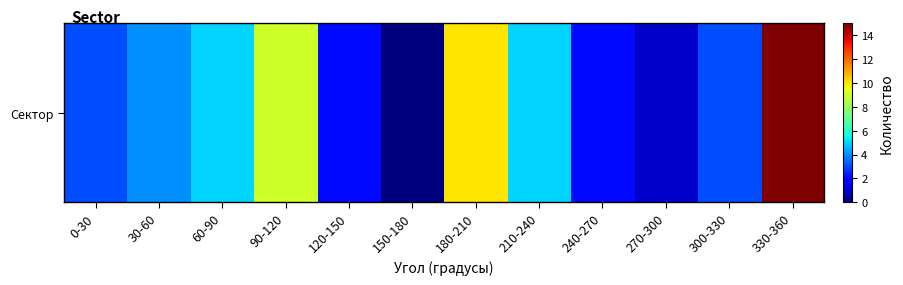

Rank the categories by value from lowest to highest.

150-180, 270-300, 120-150, 240-270, 0-30, 300-330, 30-60, 60-90, 210-240, 90-120, 180-210, 330-360